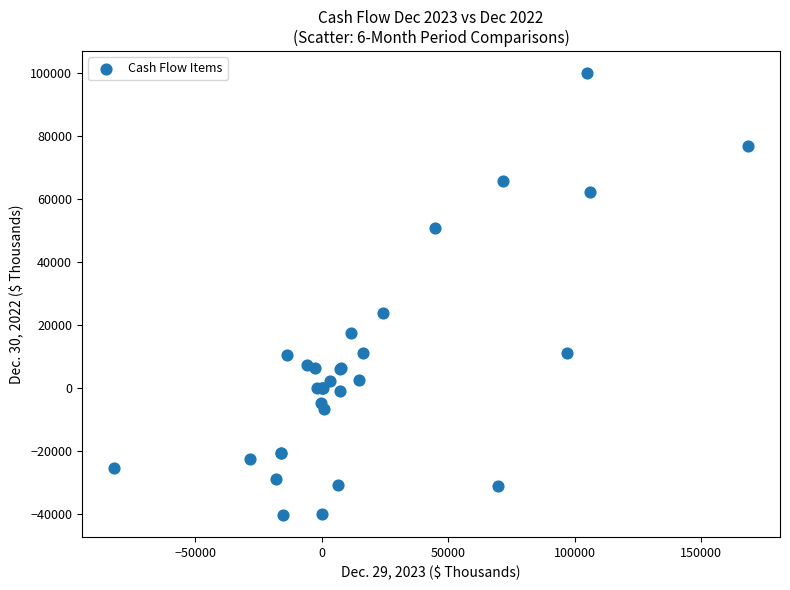

What Y value in the scatter plot is closest to 29892?

23871